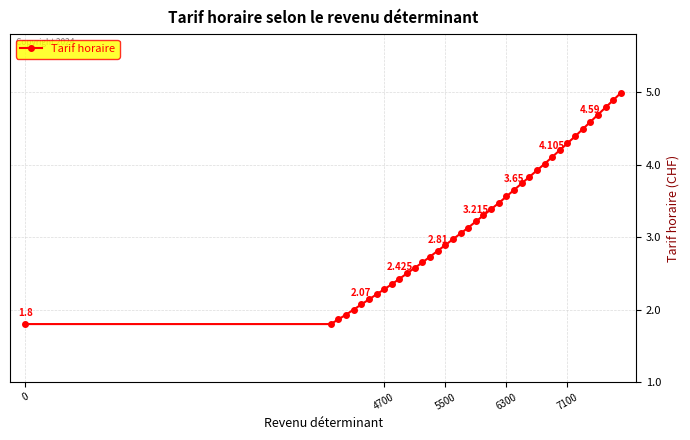

Reading left to right, transcribe all the data shown in this chart.

1.8	1.8	1.9	1.9	2.0	2.1	2.1	2.2	2.3	2.4	2.4	2.5	2.6	2.6	2.7	2.8	2.9	3.0	3.0	3.1	3.2	3.3	3.4	3.5	3.6	3.6	3.7	3.8	3.9	4.0	4.1	4.2	4.3	4.4	4.5	4.6	4.7	4.8	4.9	5.0